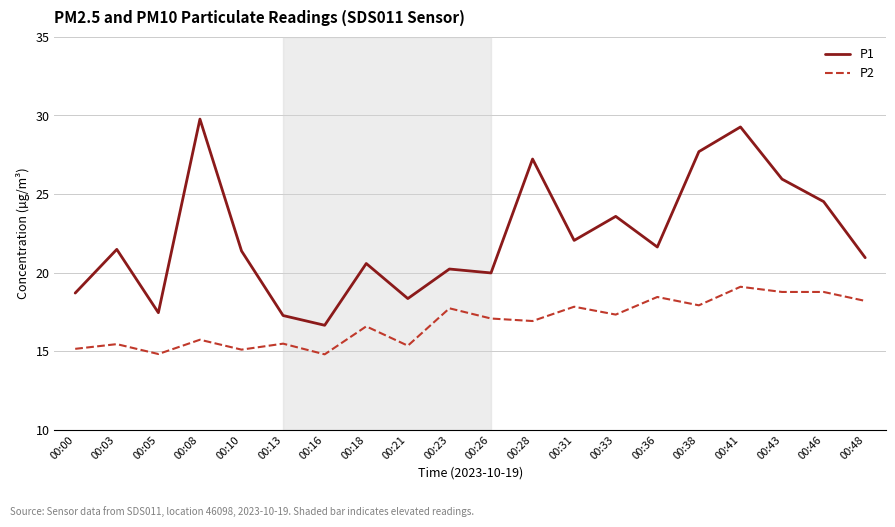

At how many categories does at least one series exceed 23?

7